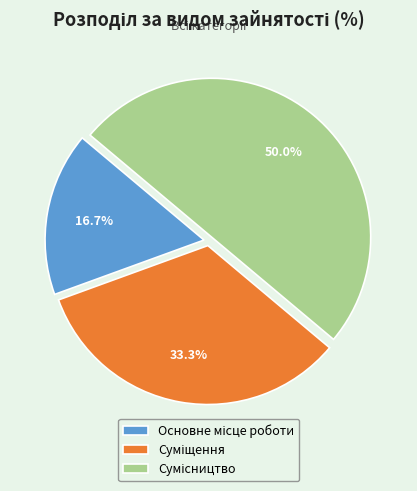

Count the number of slices in the pie.

3